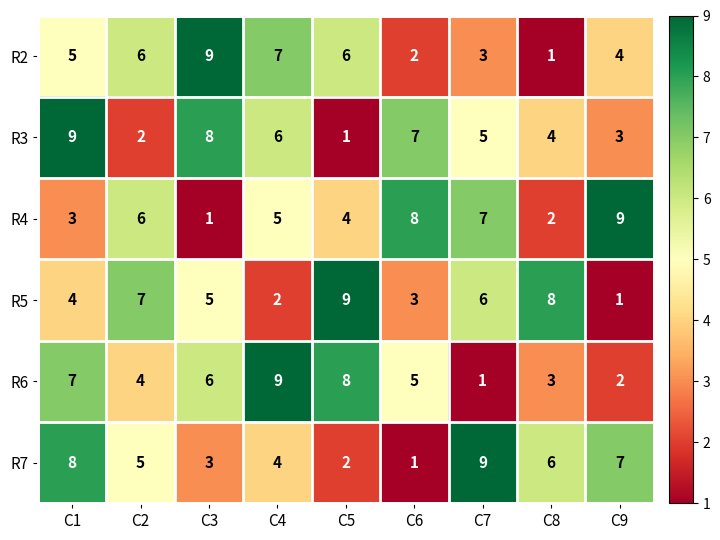

What value does the R6 series have at C5?

8